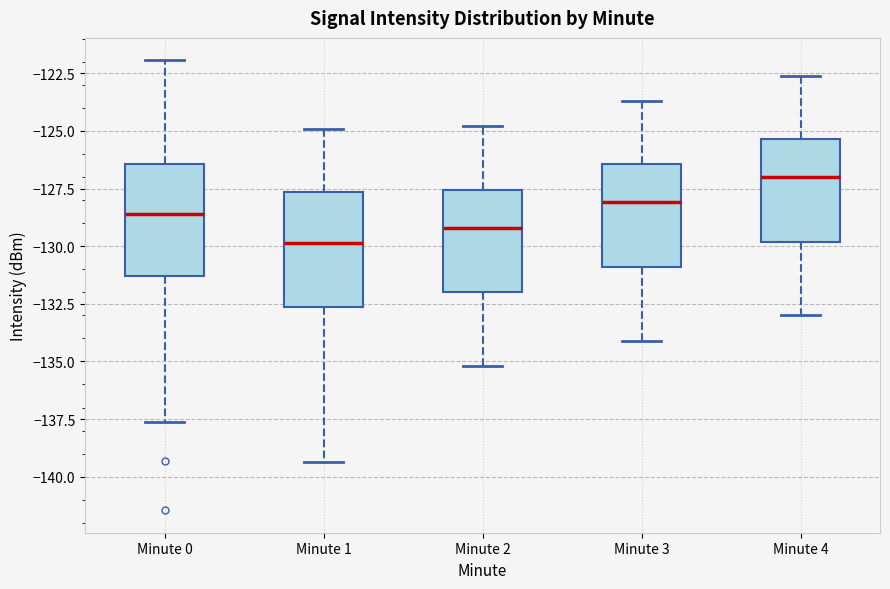

Which box has the lowest median line?

Minute 1